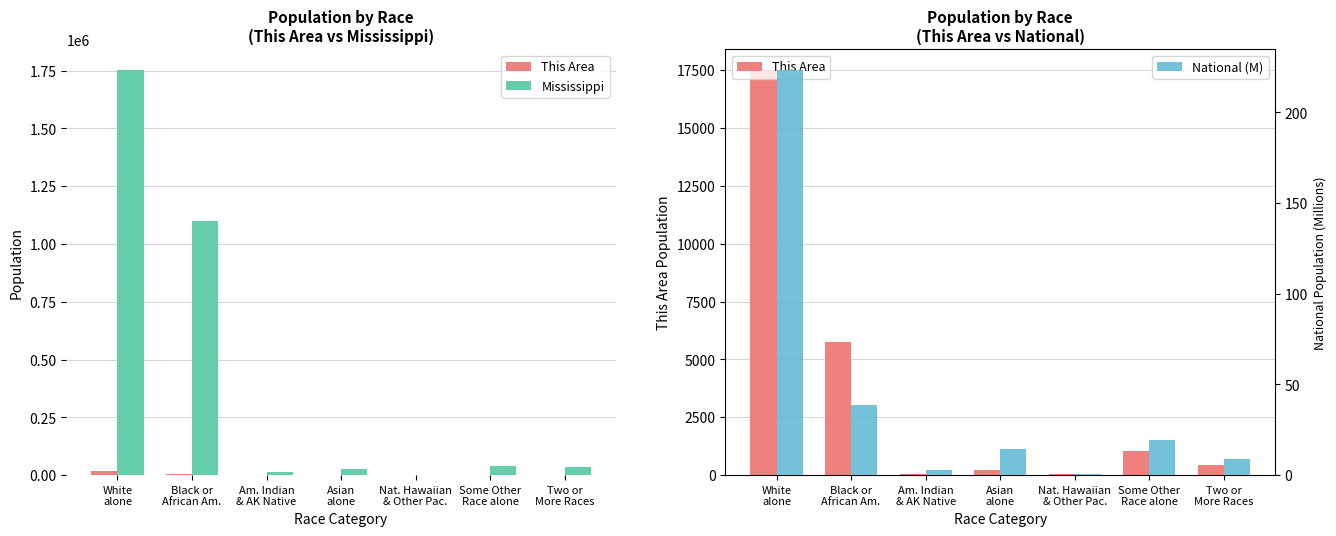

What is the difference between the maximum and second lowest values in the National (M) series?

220.6